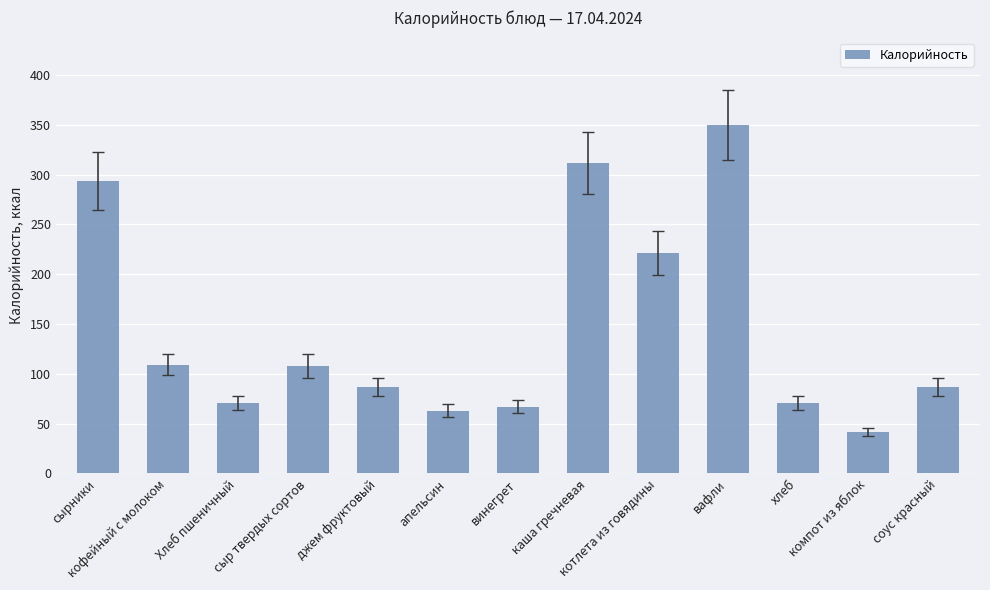

What is the maximum value shown in the chart?

350.0